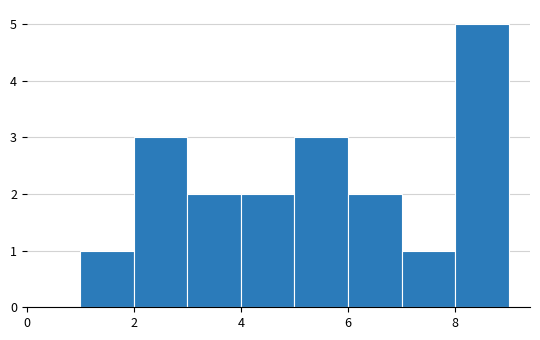

Reading left to right, list every bar in this chart as the range it spans on the x-axis followed by its height. The values are not printed on the chart, so give them approximately, as read against the axis.

1 to 2: 1
2 to 3: 3
3 to 4: 2
4 to 5: 2
5 to 6: 3
6 to 7: 2
7 to 8: 1
8 to 9: 5